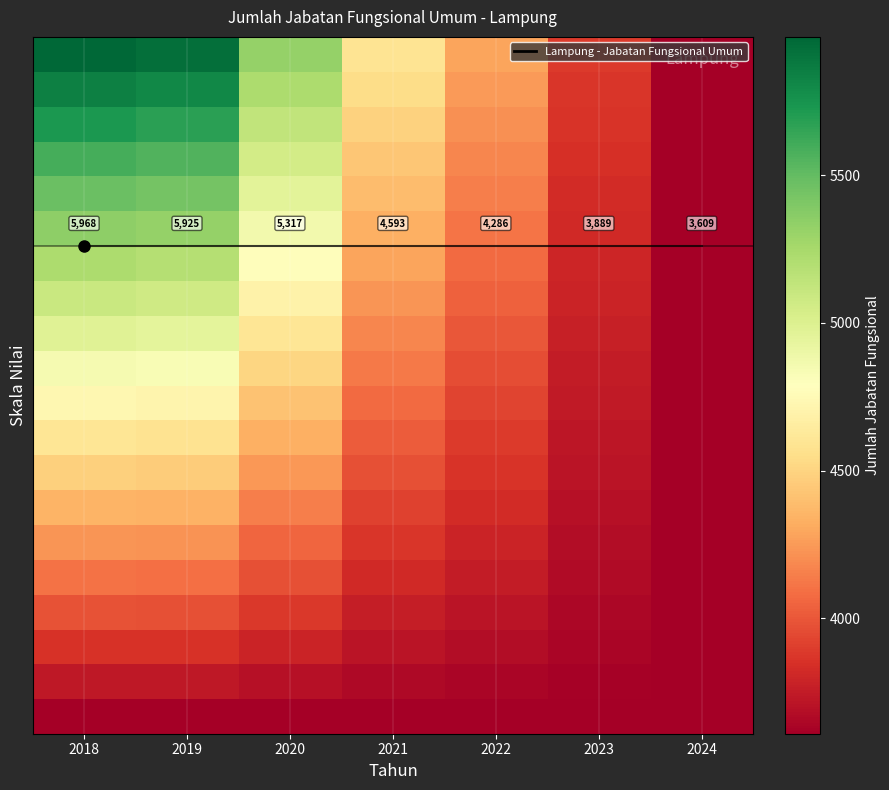

What is the maximum value shown in the chart?

5968.0